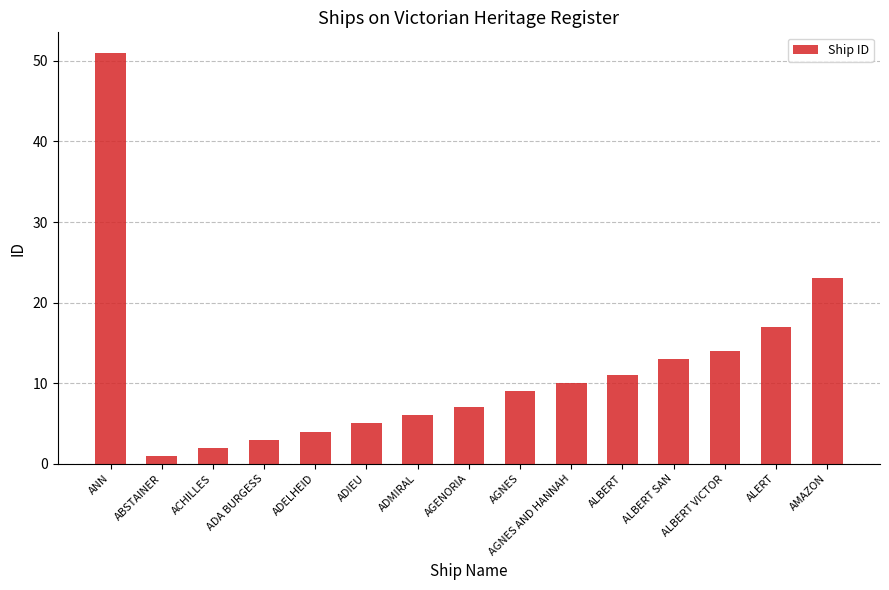

What is the maximum value shown in the chart?

51